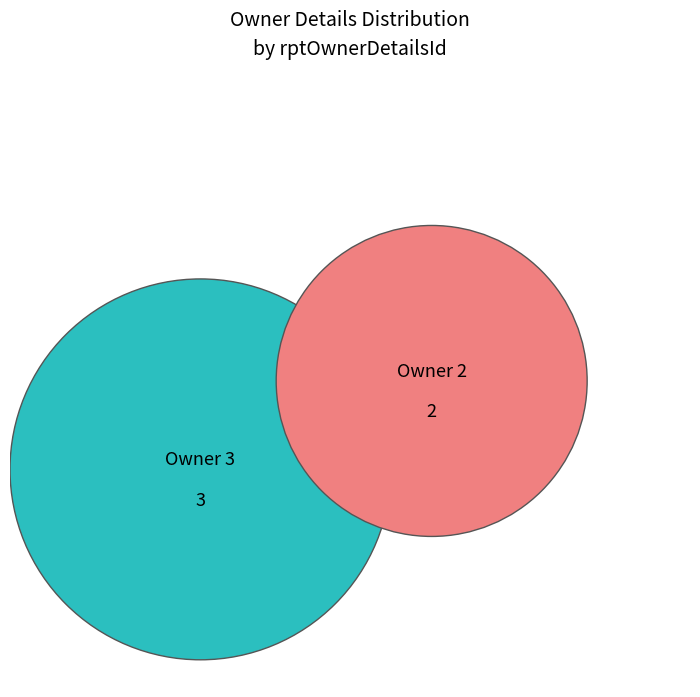

Combined, what portion of the pie is rptOwnerDetailsId=3 and rptOwnerDetailsId=2?

100.0%